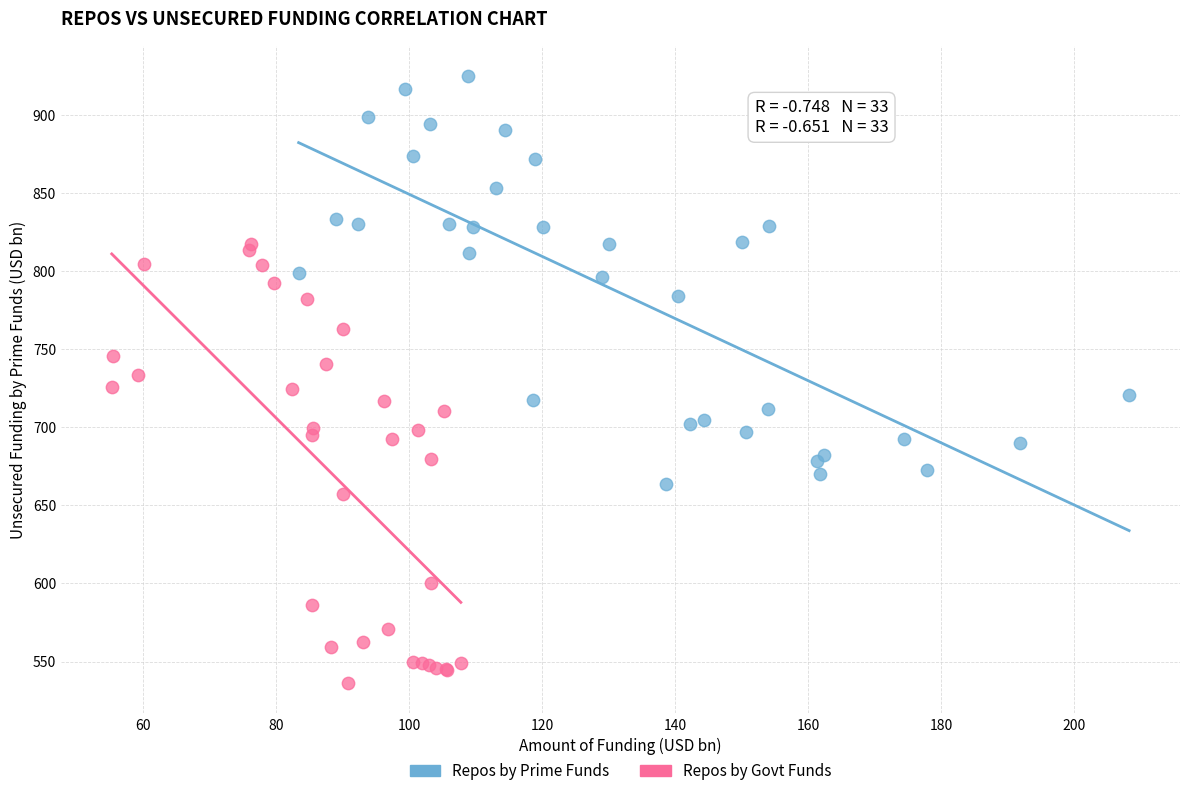

What are all the series names shown in the legend?

Repos by Prime Funds, Repos by Govt Funds